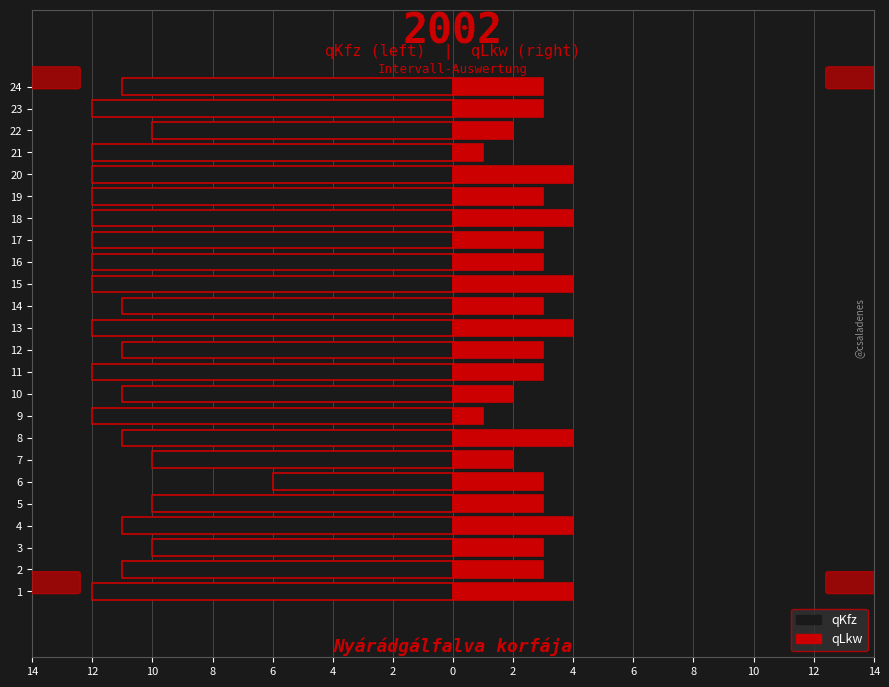

Is the value of qLkw at 19 greater than the value of qKfz at 22?

Yes